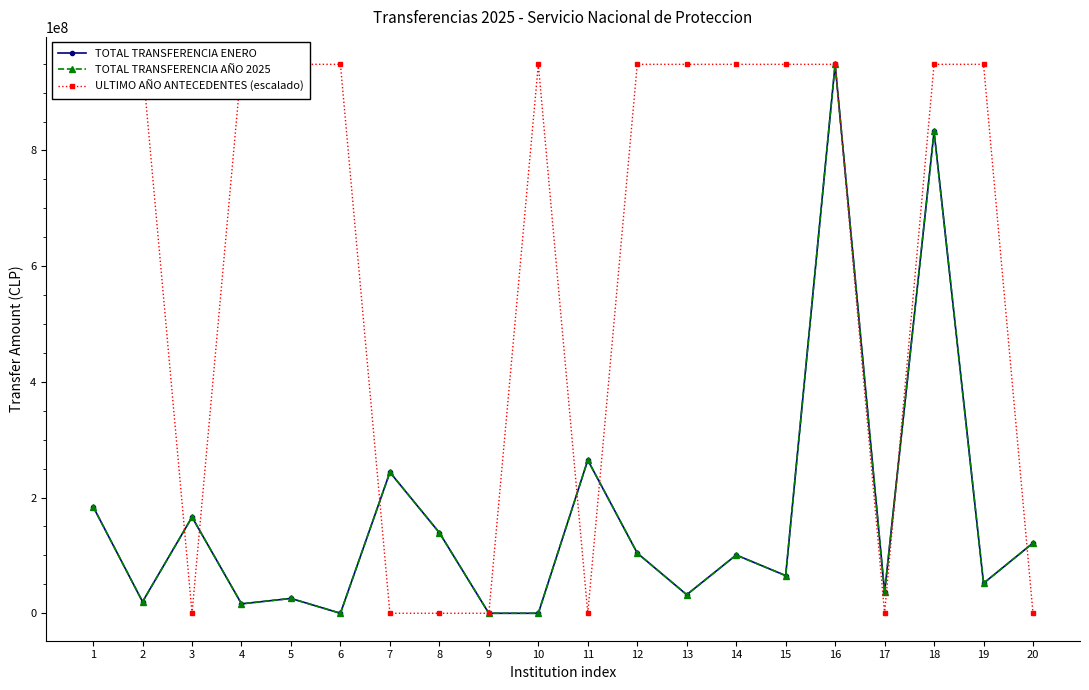

At which category is the sum across all series the highest?

16